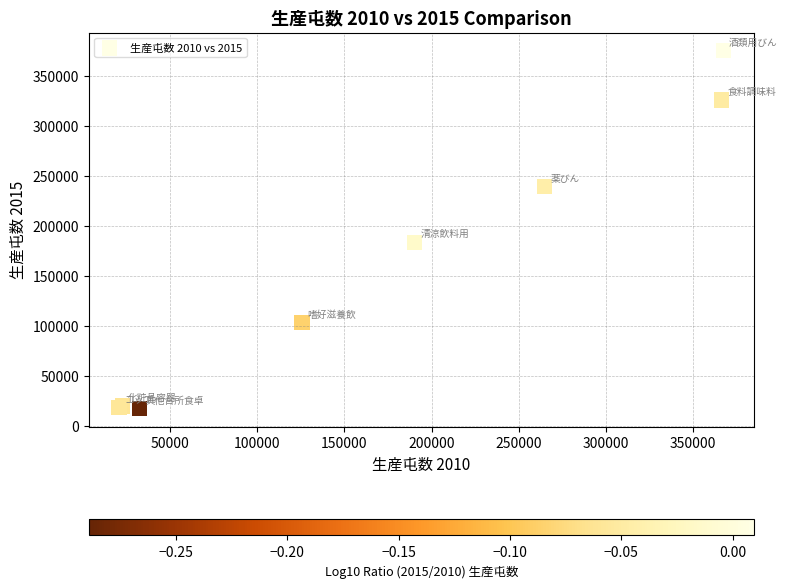

What Y value in the scatter plot is closest to 196186?

183705